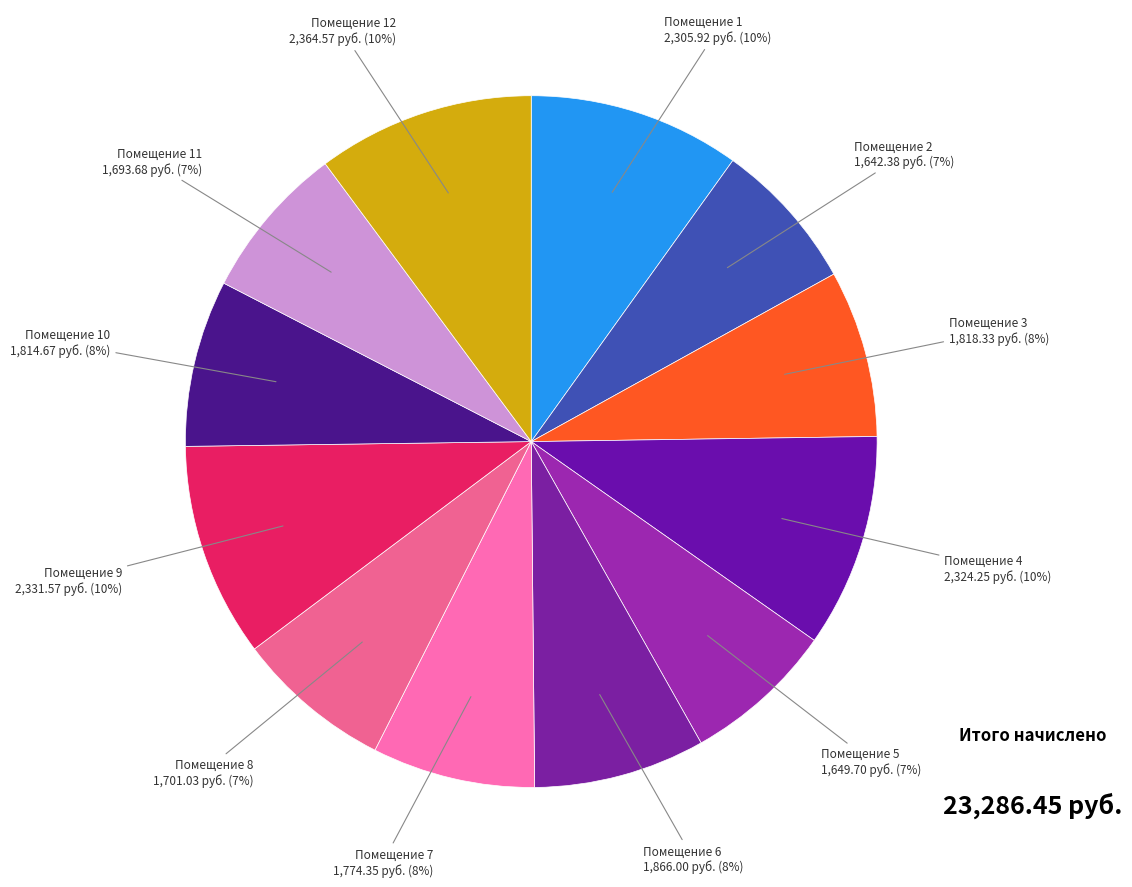

Count the number of slices in the pie.

12